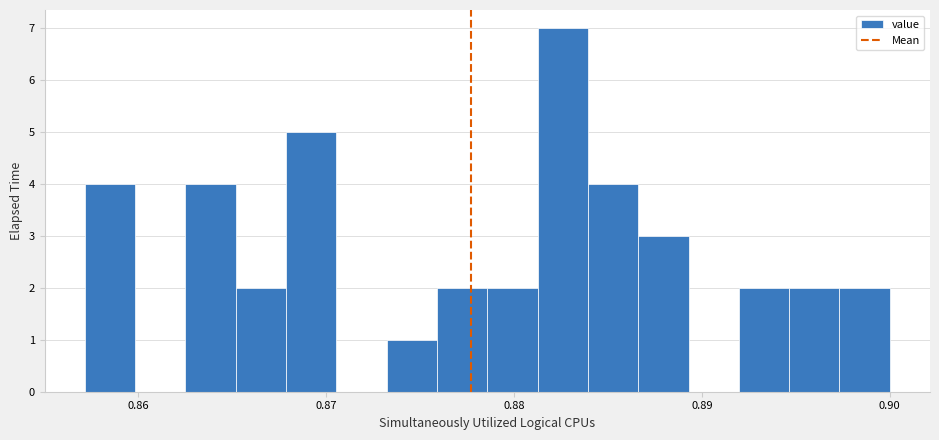

Around what value on the x-axis is the tallest bar? Give the approximate position of its centre, as read against the axis.

0.883